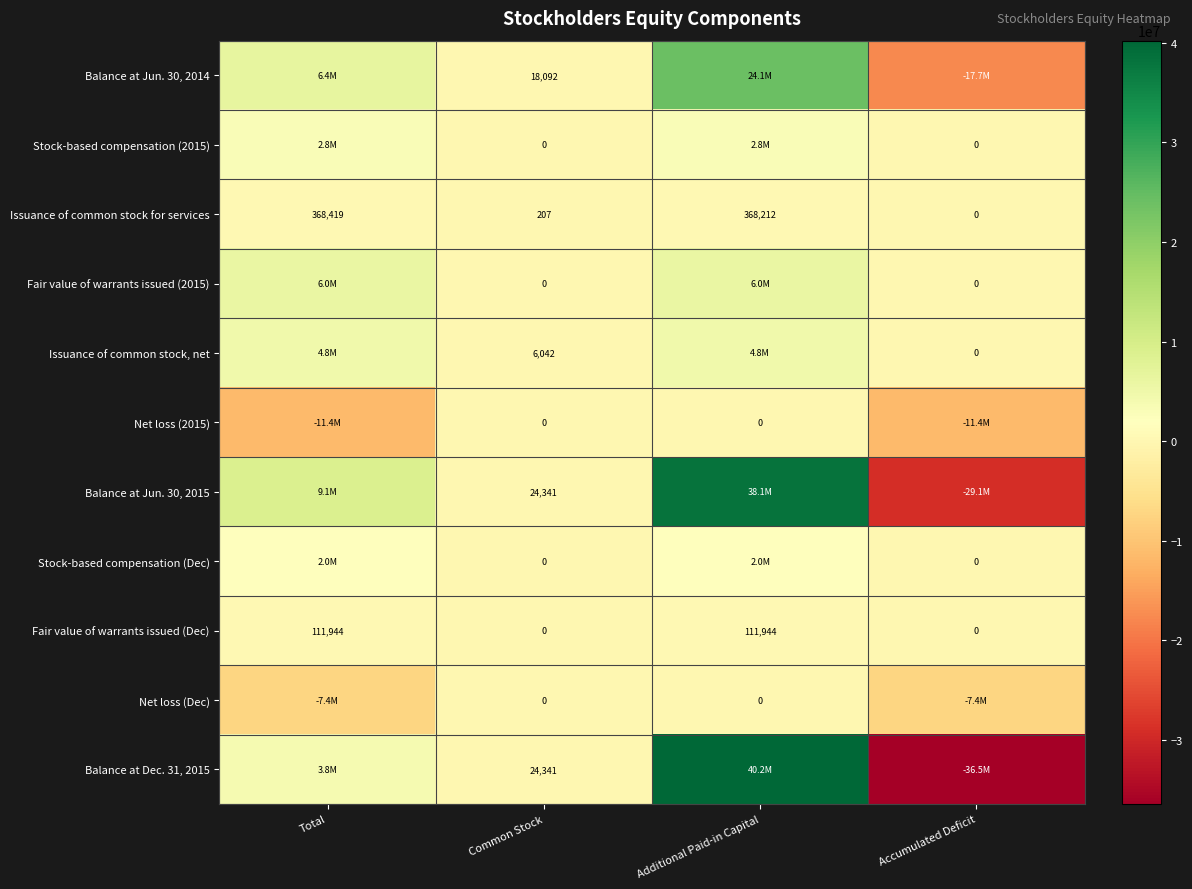

What is the sum of all Issuance of common stock for services values?

736838